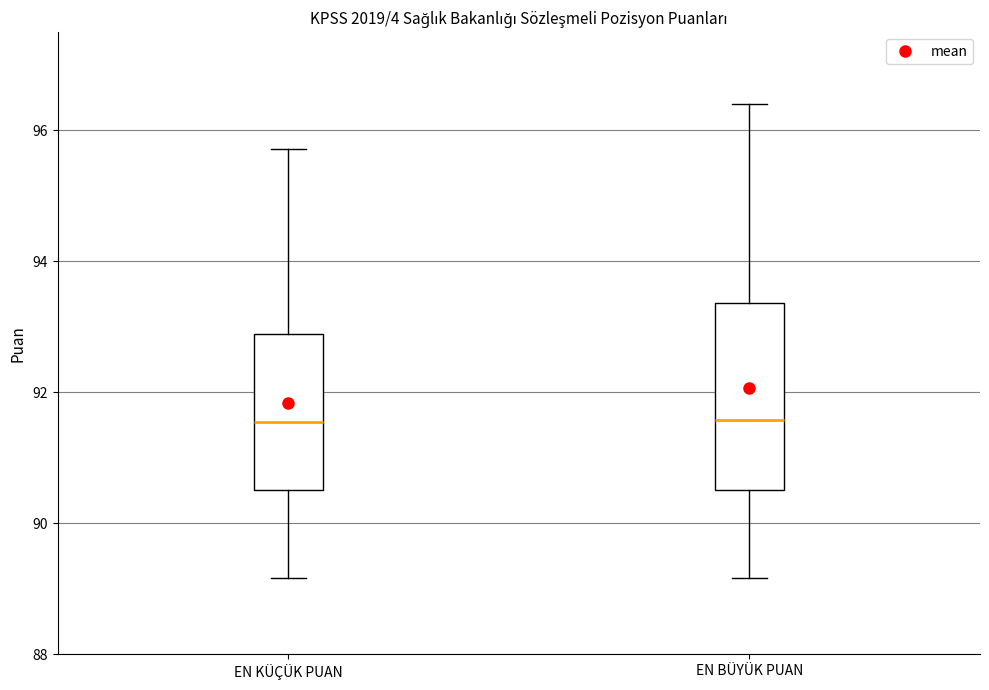

Reading left to right, transcribe this box plot: for each box, give where its median line is, the range the box spans, and where its two whiskers end, as read against the y-axis. The values are not printed on the chart, so give them approximately, as read against the axis.

EN KÜÇÜK PUAN: median 91.6, box 90.6 to 92.8, whiskers 89.2 to 95.8
EN BÜYÜK PUAN: median 91.6, box 90.6 to 93.4, whiskers 89.2 to 96.4